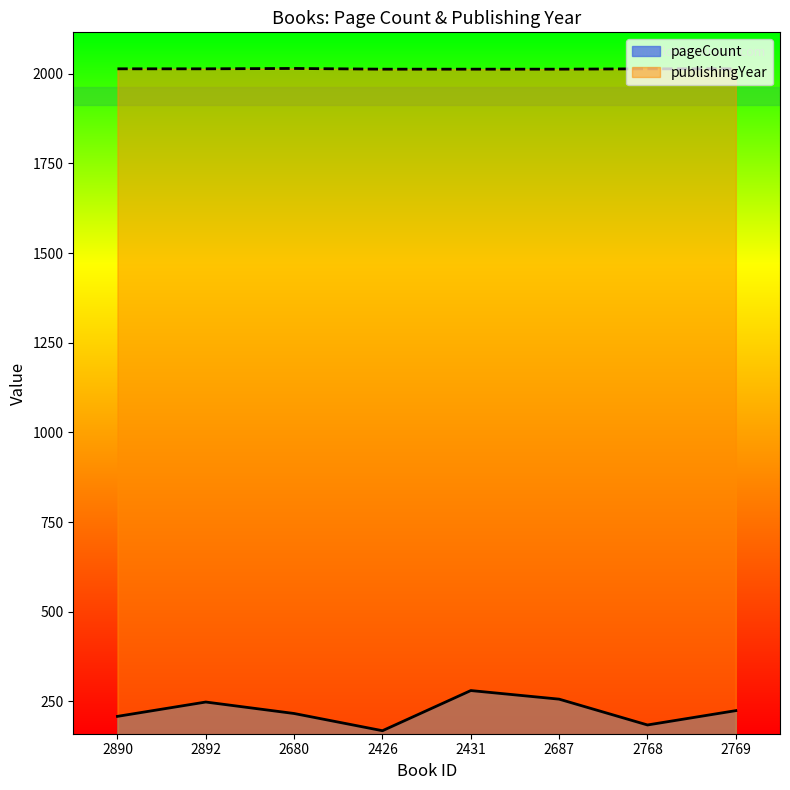

Reading right to left, extract all data points from this chart.

pageCount: 2769=224	2768=184	2687=256	2431=280	2426=168	2680=216	2892=248	2890=208
publishingYear: 2769=2014	2768=2014	2687=2013	2431=2013	2426=2013	2680=2015	2892=2014	2890=2014